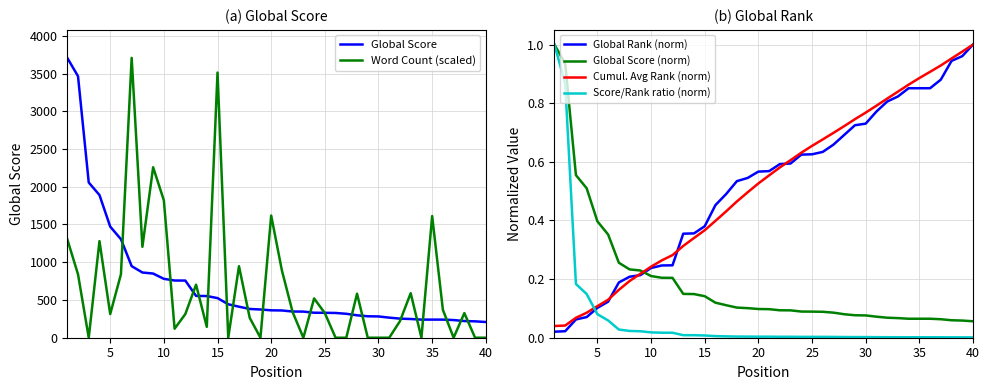

The value of Score/Rank ratio (norm) at 35 is 0.0. True or false?

True